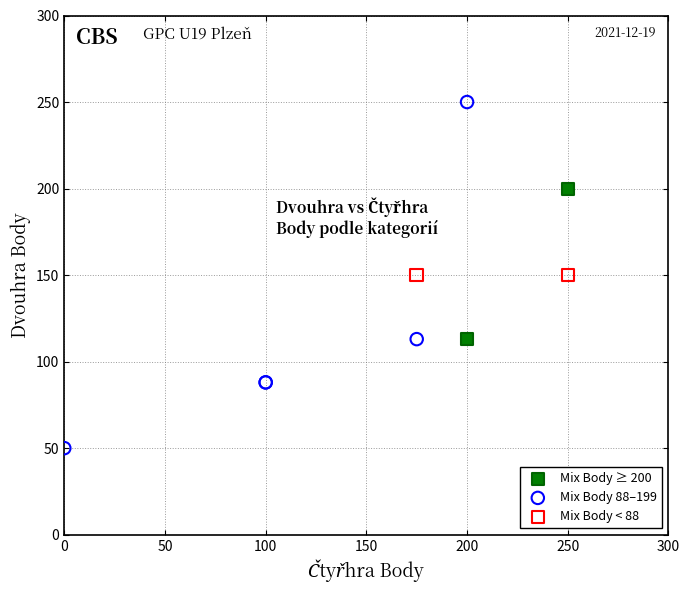

What are all the series names shown in the legend?

Mix Body ≥ 200, Mix Body 88–199, Mix Body < 88